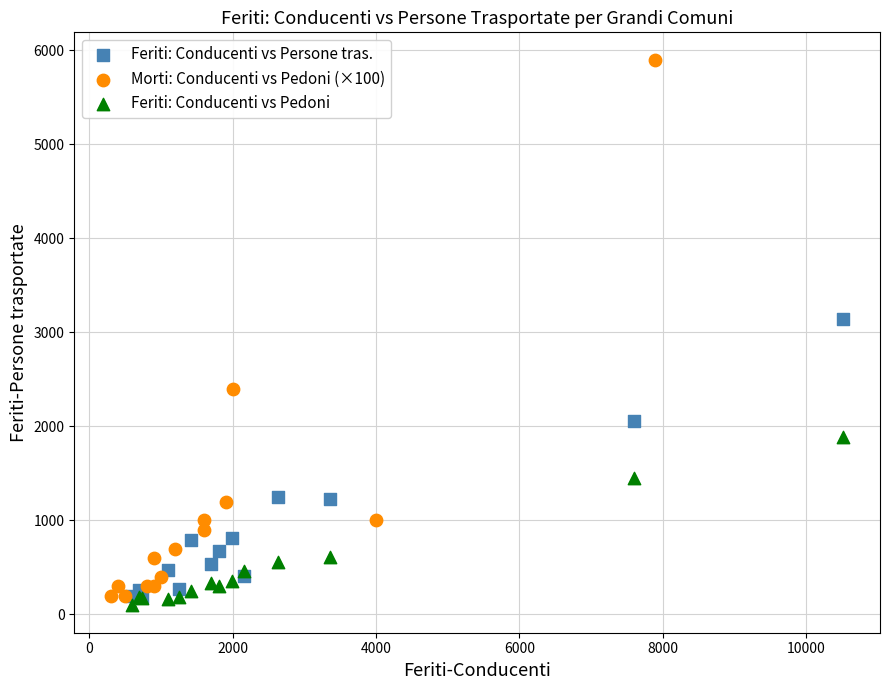

Which series reaches the maximum Y coordinate?

Morti: Conducenti vs Pedoni (×100)